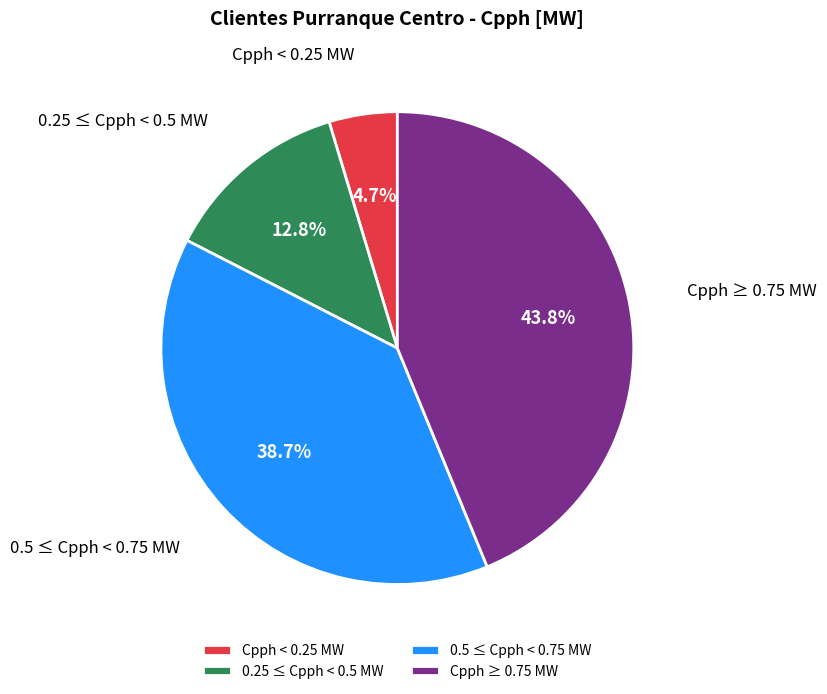

Do 0.5 ≤ Cpph < 0.75 MW and 0.25 ≤ Cpph < 0.5 MW together represent more than half of the pie?

Yes